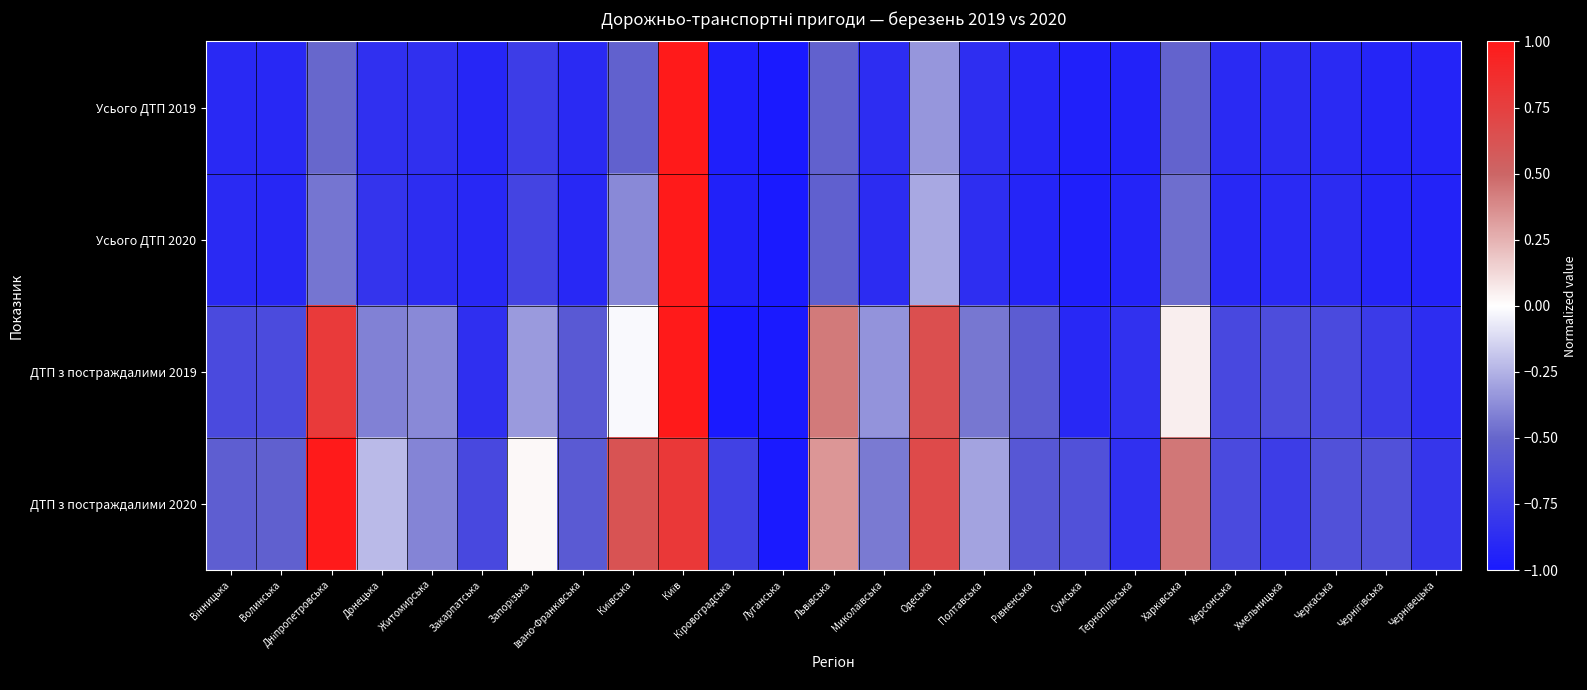

Reading right to left, transcribe all the data shown in this chart.

Усього ДТП 2019: Чернівецька=-0.9	Чернігівська=-0.9	Черкаська=-0.9	Хмельницька=-0.9	Херсонська=-0.9	Харківська=-0.5	Тернопільська=-0.9	Сумська=-1.0	Рівненська=-0.9	Полтавська=-0.9	Одеська=-0.3	Миколаївська=-0.9	Львівська=-0.5	Луганська=-1.0	Кіровоградська=-1.0	Київ=1.0	Київська=-0.5	Івано-Франківська=-0.9	Запорізька=-0.8	Закарпатська=-0.9	Житомирська=-0.9	Донецька=-0.9	Дніпропетровська=-0.5	Волинська=-0.9	Вінницька=-0.9
Усього ДТП 2020: Чернівецька=-0.9	Чернігівська=-0.9	Черкаська=-0.9	Хмельницька=-0.9	Херсонська=-0.9	Харківська=-0.5	Тернопільська=-0.9	Сумська=-1.0	Рівненська=-0.9	Полтавська=-0.9	Одеська=-0.3	Миколаївська=-0.9	Львівська=-0.5	Луганська=-1.0	Кіровоградська=-0.9	Київ=1.0	Київська=-0.4	Івано-Франківська=-0.9	Запорізька=-0.7	Закарпатська=-0.9	Житомирська=-0.9	Донецька=-0.8	Дніпропетровська=-0.4	Волинська=-0.9	Вінницька=-0.9
ДТП з постраждалими 2019: Чернівецька=-0.9	Чернігівська=-0.8	Черкаська=-0.7	Хмельницька=-0.7	Херсонська=-0.7	Харківська=0.1	Тернопільська=-0.8	Сумська=-0.9	Рівненська=-0.6	Полтавська=-0.4	Одеська=0.6	Миколаївська=-0.3	Львівська=0.4	Луганська=-1.0	Кіровоградська=-1.0	Київ=1.0	Київська=-0.0	Івано-Франківська=-0.6	Запорізька=-0.3	Закарпатська=-0.9	Житомирська=-0.4	Донецька=-0.4	Дніпропетровська=0.8	Волинська=-0.7	Вінницька=-0.7
ДТП з постраждалими 2020: Чернівецька=-0.8	Чернігівська=-0.6	Черкаська=-0.6	Хмельницька=-0.8	Херсонська=-0.7	Харківська=0.4	Тернопільська=-0.9	Сумська=-0.6	Рівненська=-0.6	Полтавська=-0.3	Одеська=0.7	Миколаївська=-0.4	Львівська=0.3	Луганська=-1.0	Кіровоградська=-0.7	Київ=0.8	Київська=0.6	Івано-Франківська=-0.6	Запорізька=0.0	Закарпатська=-0.7	Житомирська=-0.4	Донецька=-0.2	Дніпропетровська=1.0	Волинська=-0.5	Вінницька=-0.5